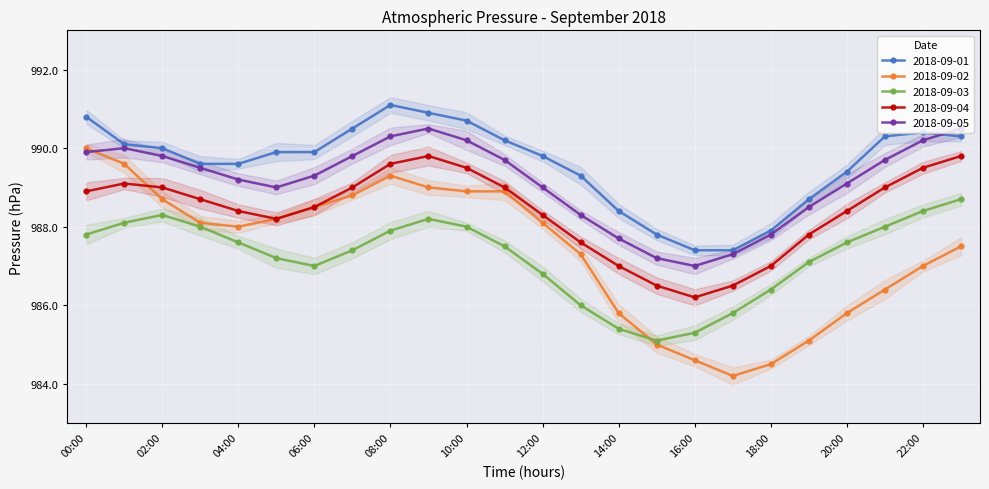

In 2018-09-03, how many points are lower than both neighbors (excluding endpoints)?

2